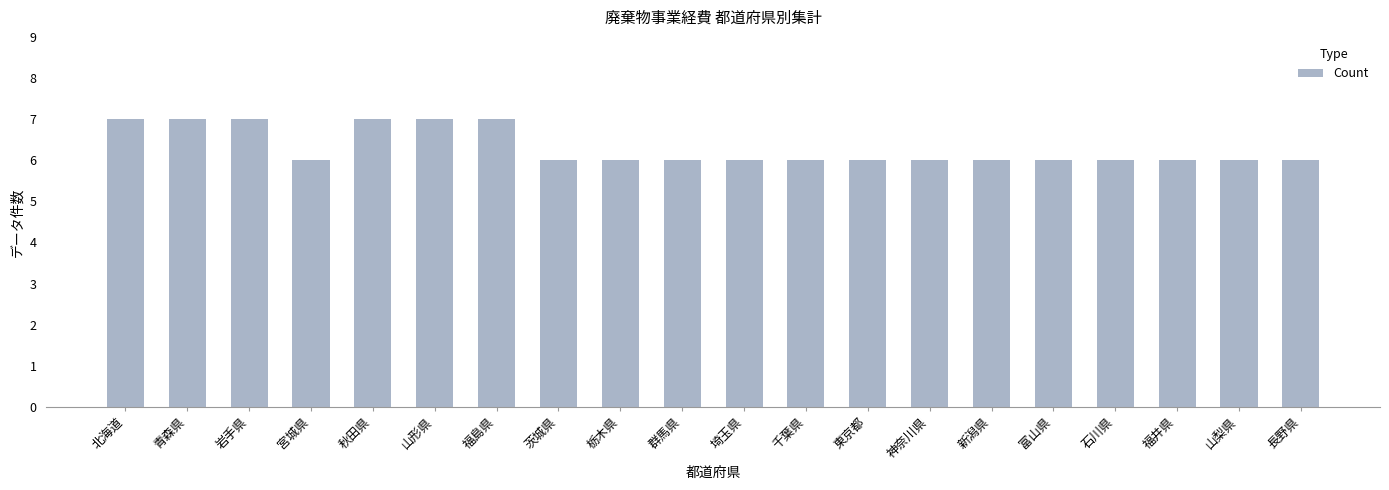

The value at 新潟県 is 6. True or false?

True